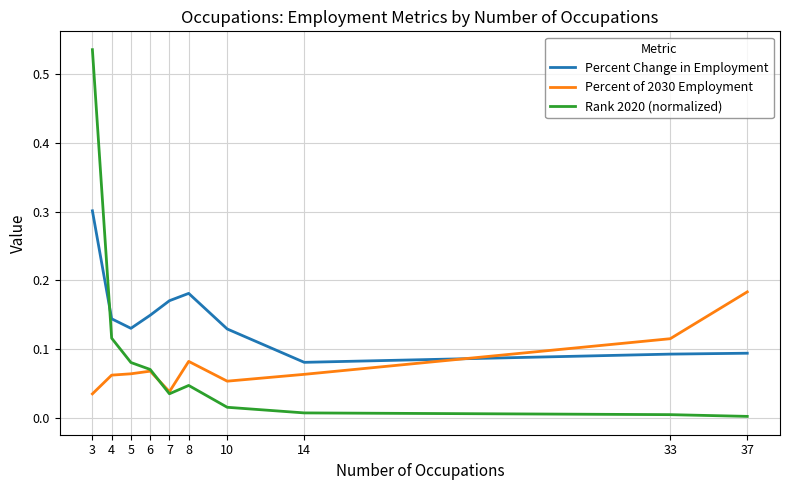

Is the value of Percent Change in Employment at 4 greater than the value of Percent of 2030 Employment at 10?

Yes